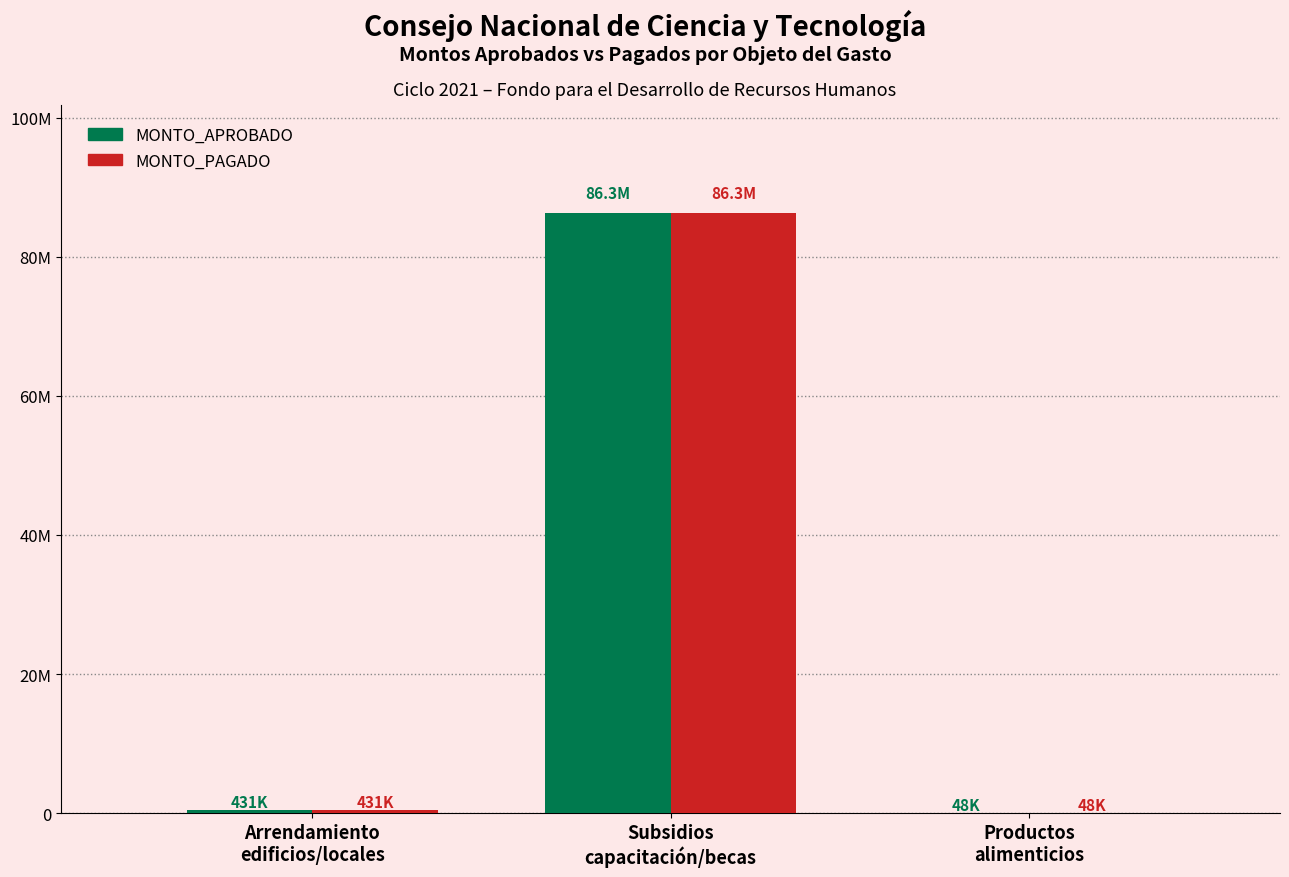

What is the total value across all series at Productos
alimenticios?

96960